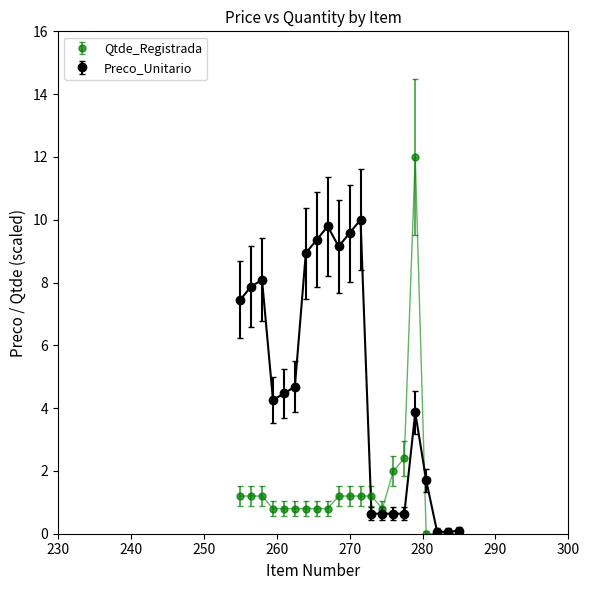

Which series has the largest range (max minus min)?

Qtde_Registrada